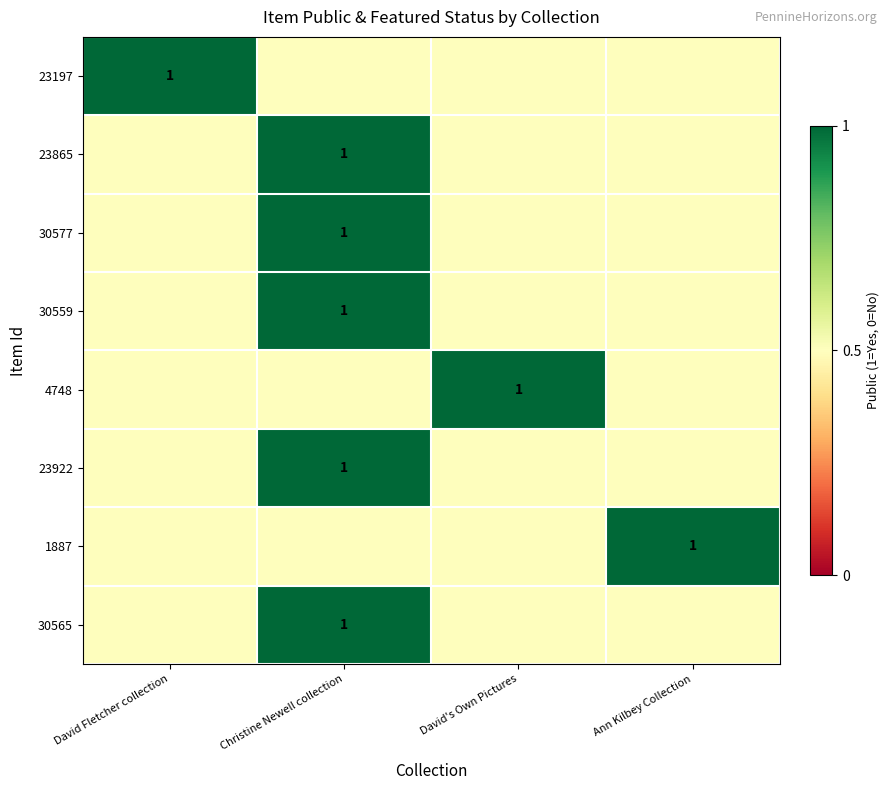

How many 23865 values are between 0 and 1?

4